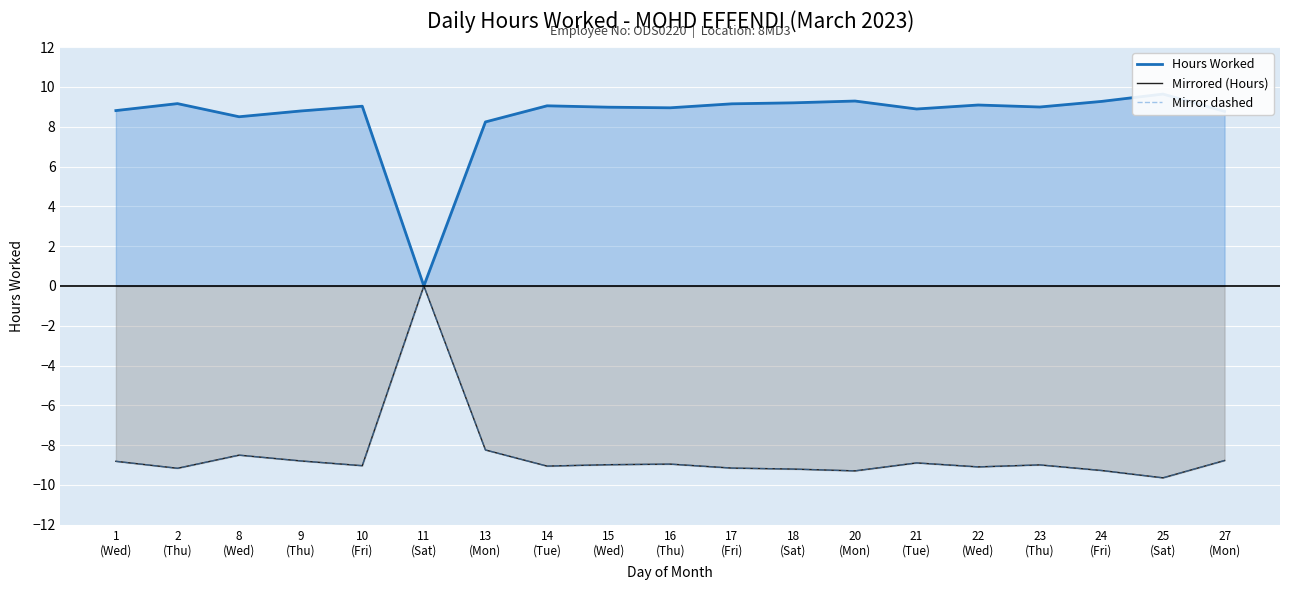

The Hours Worked series shows 9.0 at 23
(Thu). True or false?

True